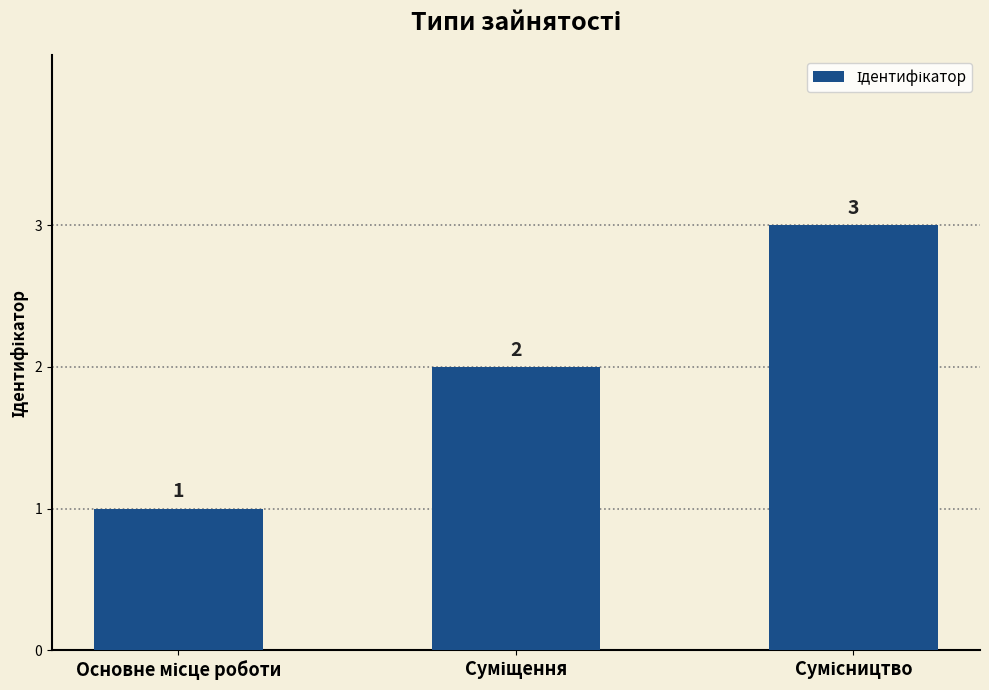

What is the maximum value shown in the chart?

3